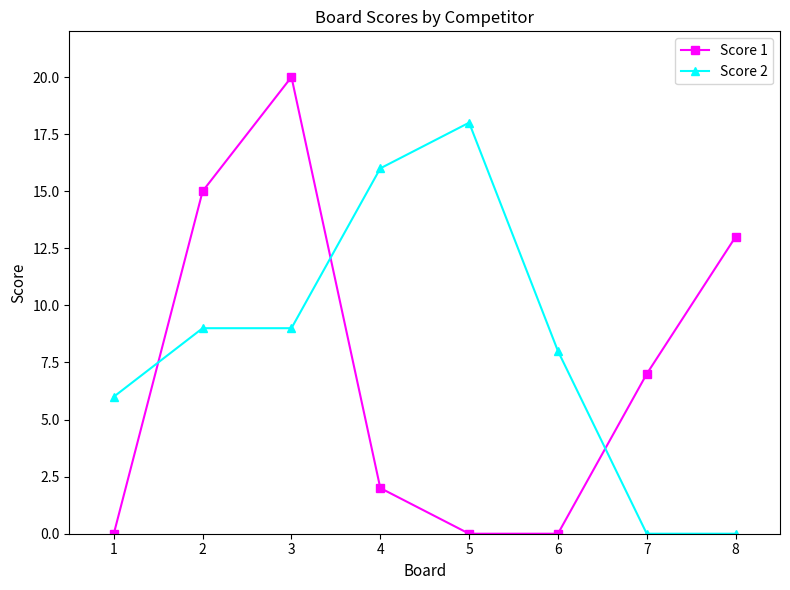

At which category does Score 1 reach its first local peak?

3